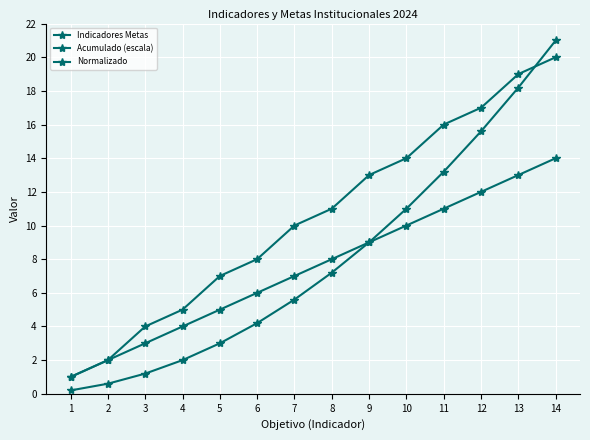

Is this an area chart (filled region under the line)?

No